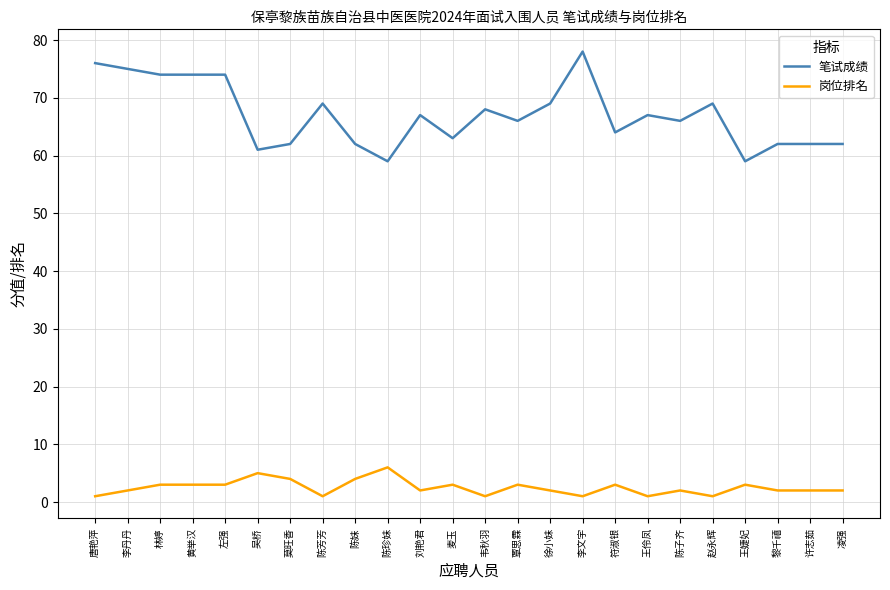

What is the total value across all series at 吴桥?

66